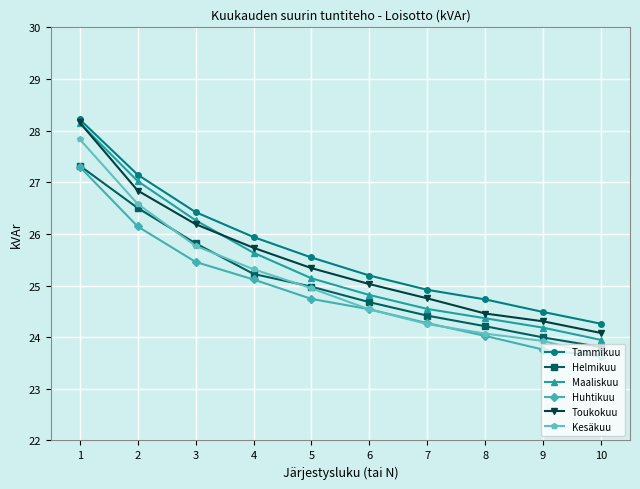

At 4, list the series in order from smallest to largest.

Huhtikuu, Helmikuu, Kesäkuu, Maaliskuu, Toukokuu, Tammikuu